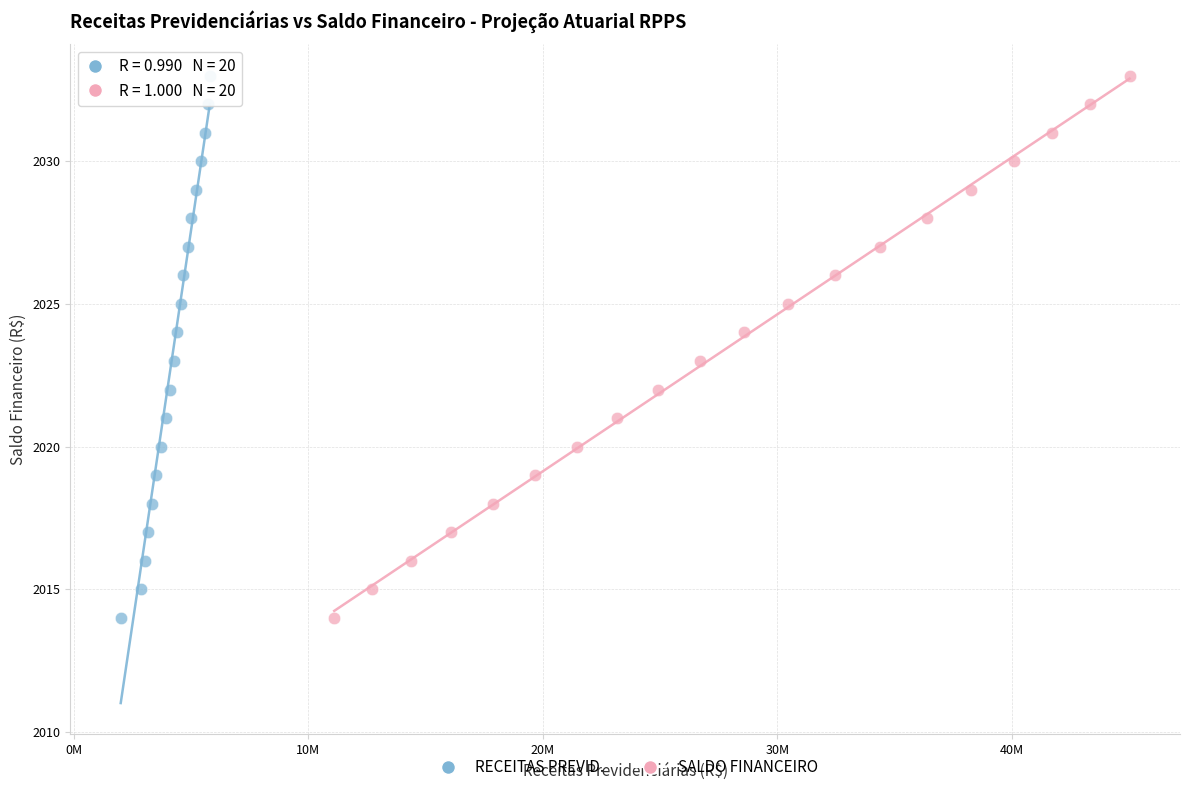

What are all the series names shown in the legend?

RECEITAS PREVID., SALDO FINANCEIRO